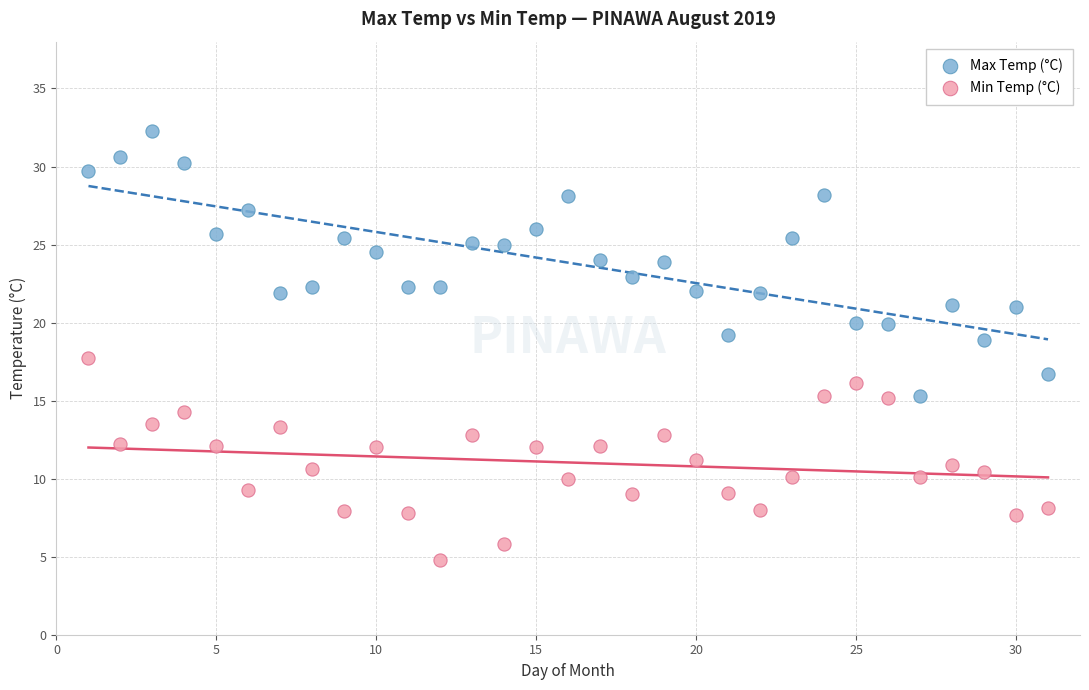

What are all the series names shown in the legend?

Max Temp (°C), Min Temp (°C)